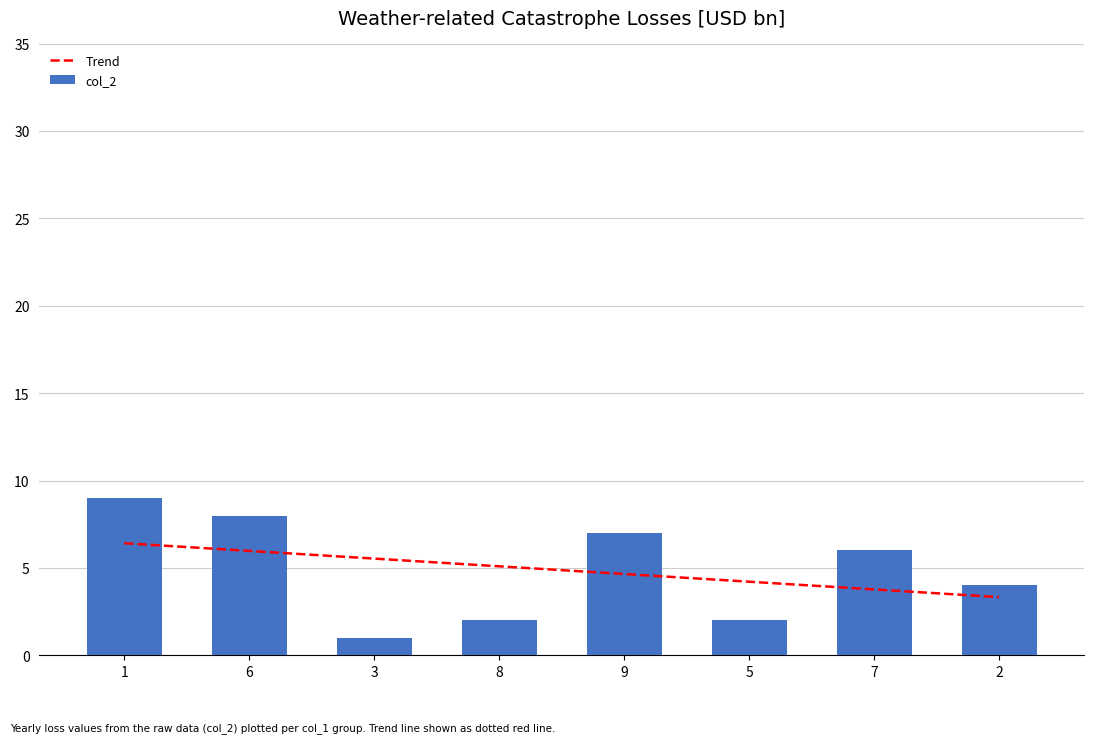

True or false: col_2 has a value of 2 at 8.

True